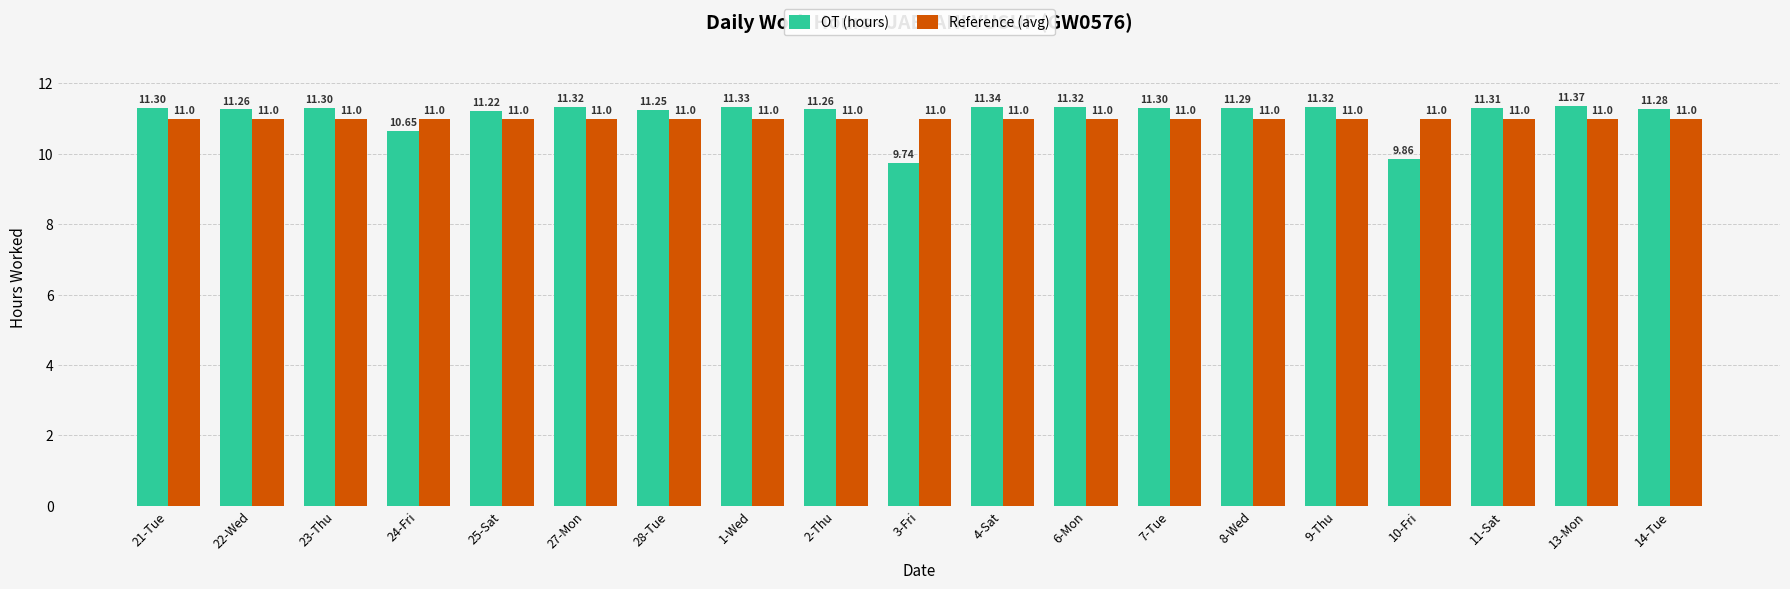

At which category is the sum across all series the highest?

13-Mon